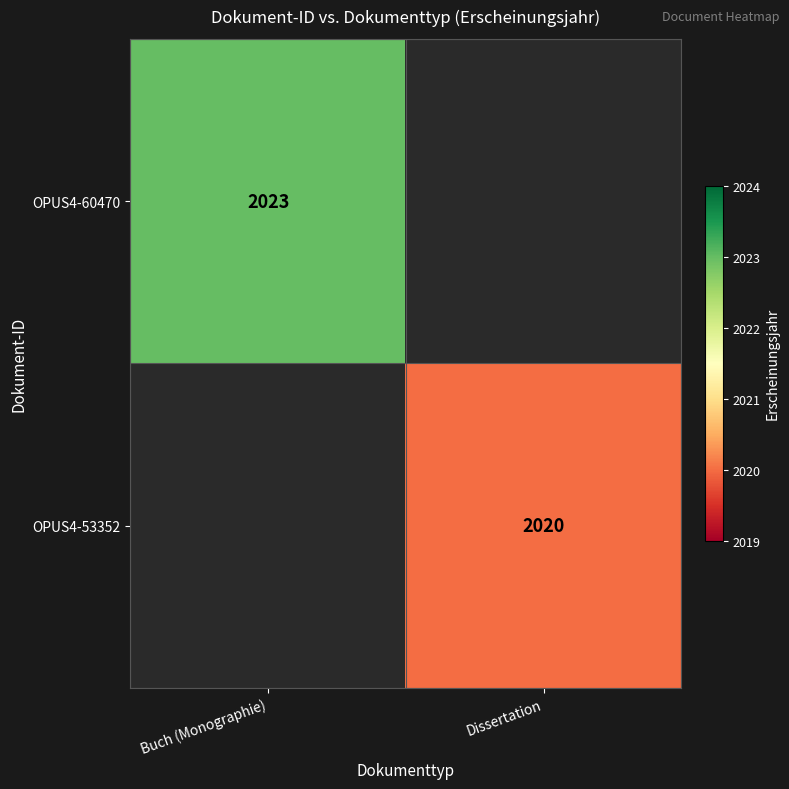

Which label corresponds to the largest value in the chart?

Buch (Monographie)